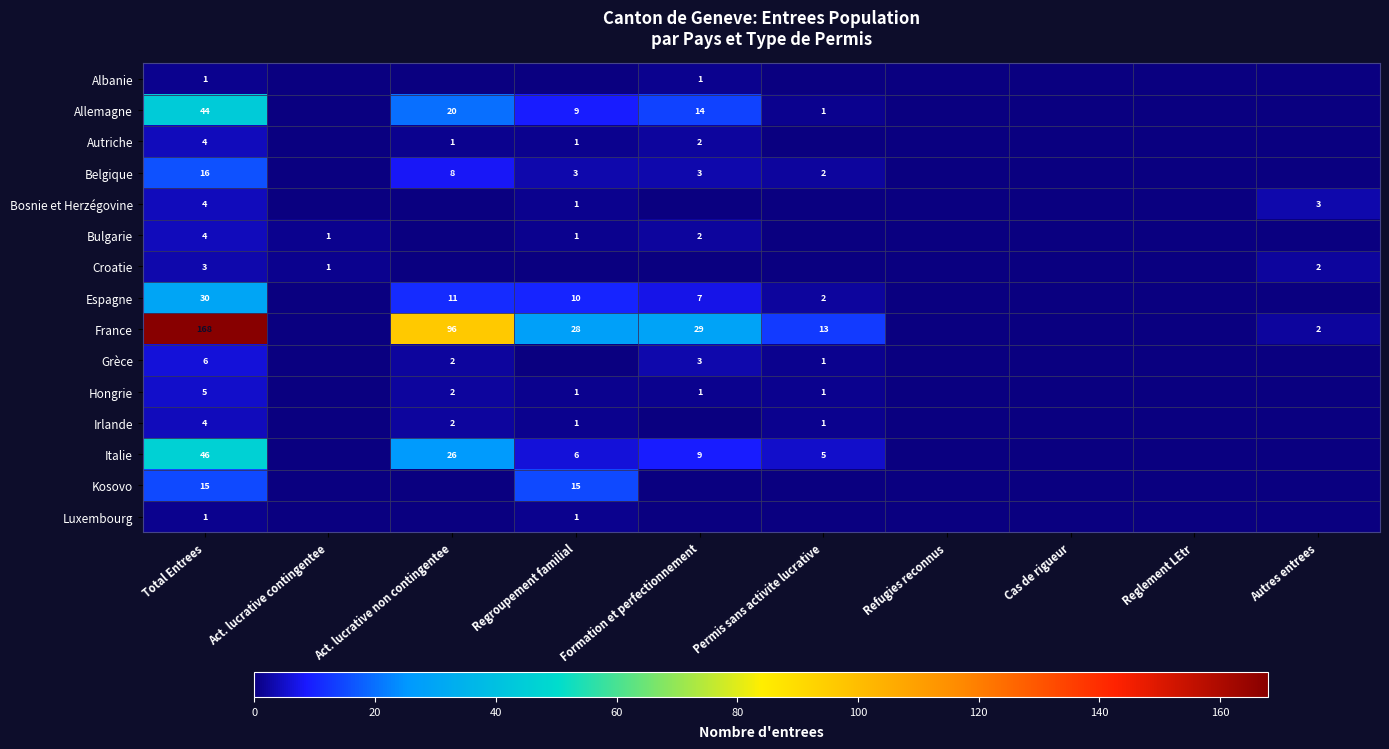

What is the difference between the Italie values at Formation et perfectionnement and Act. lucrative non contingentee?

17